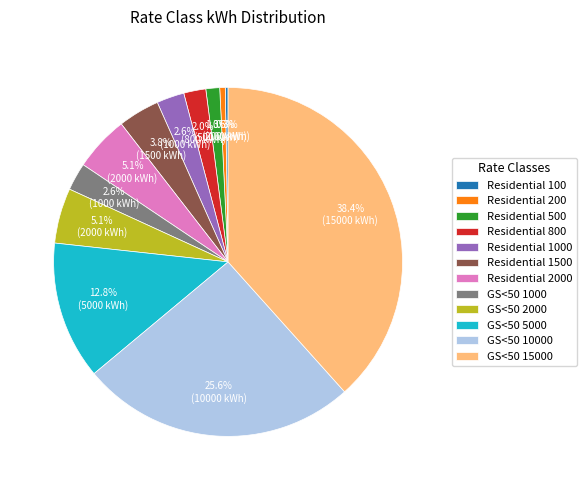

To the nearest percent, what is the average slice percentage?

8%